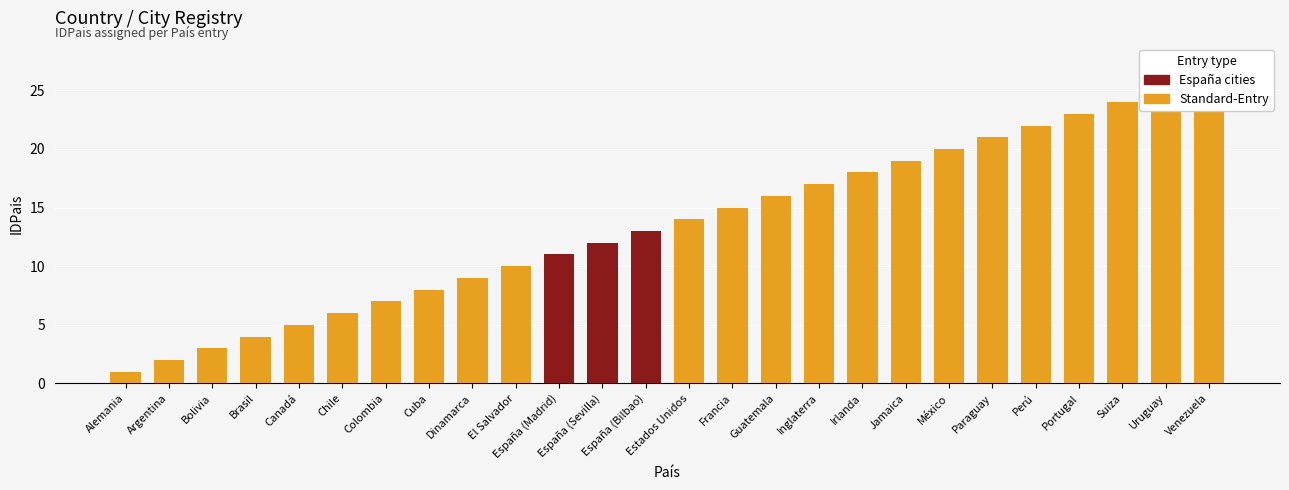

Rank the categories by value from lowest to highest.

Alemania, Argentina, Bolivia, Brasil, Canadá, Chile, Colombia, Cuba, Dinamarca, El Salvador, España (Madrid), España (Sevilla), España (Bilbao), Estados Unidos, Francia, Guatemala, Inglaterra, Irlanda, Jamaica, México, Paraguay, Perú, Portugal, Suiza, Uruguay, Venezuela